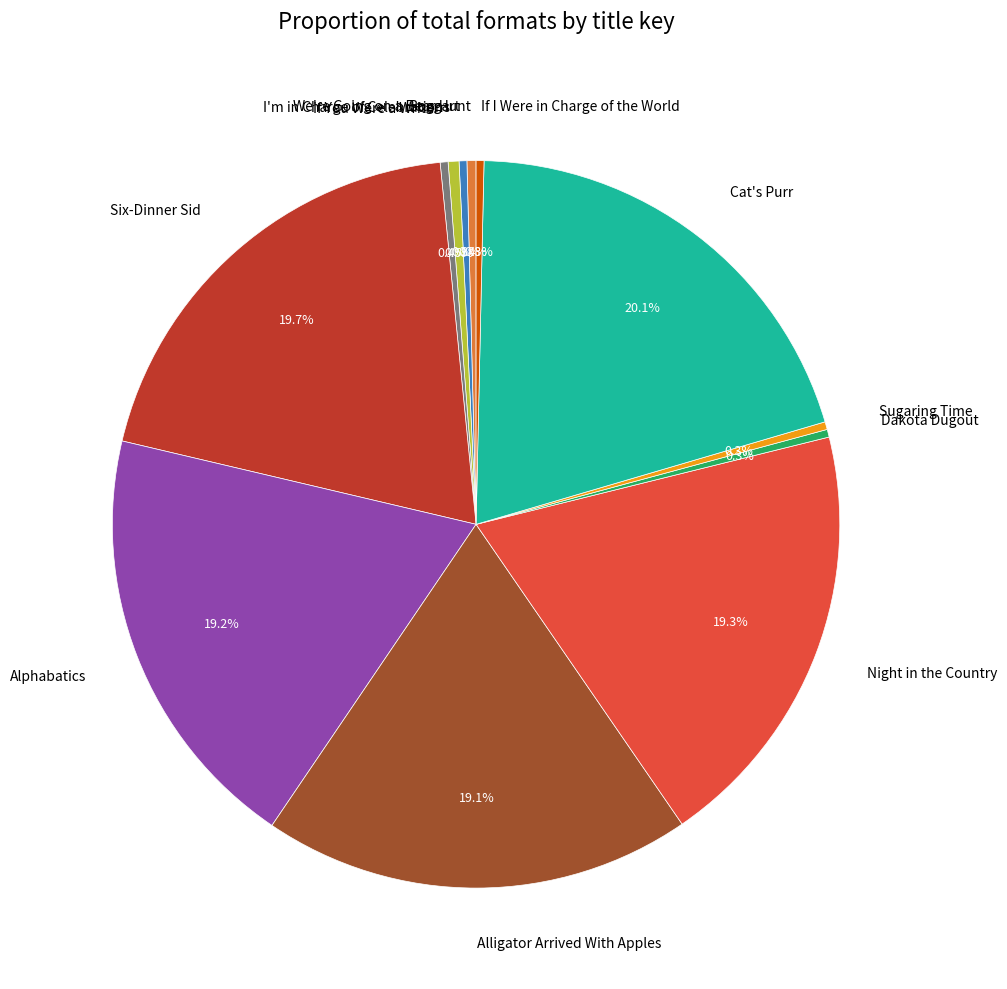

Count the number of slices in the pie.

12